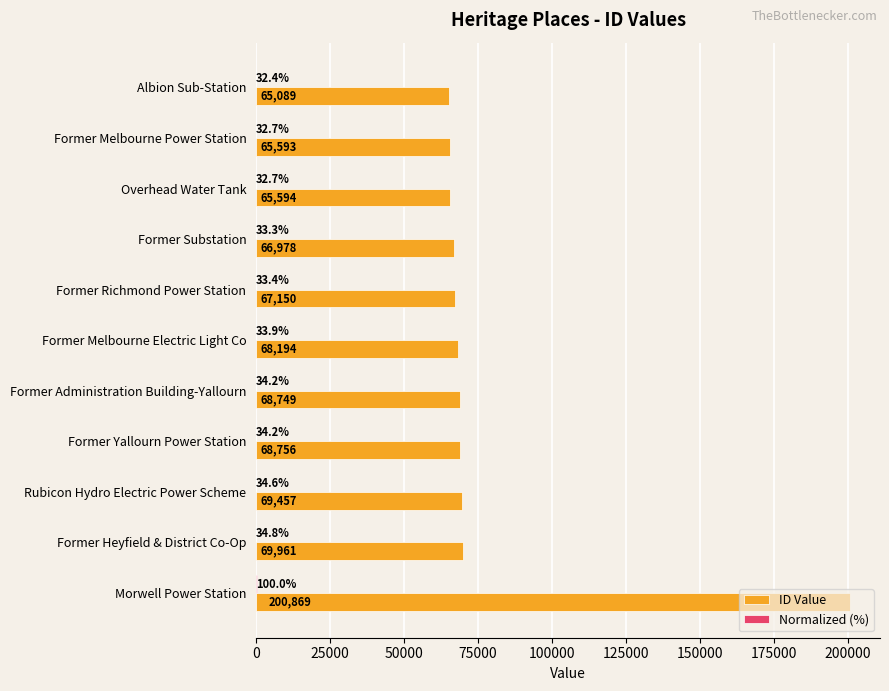

Which series changed the most between Former Administration Building-Yallourn and Morwell Power Station?

ID Value